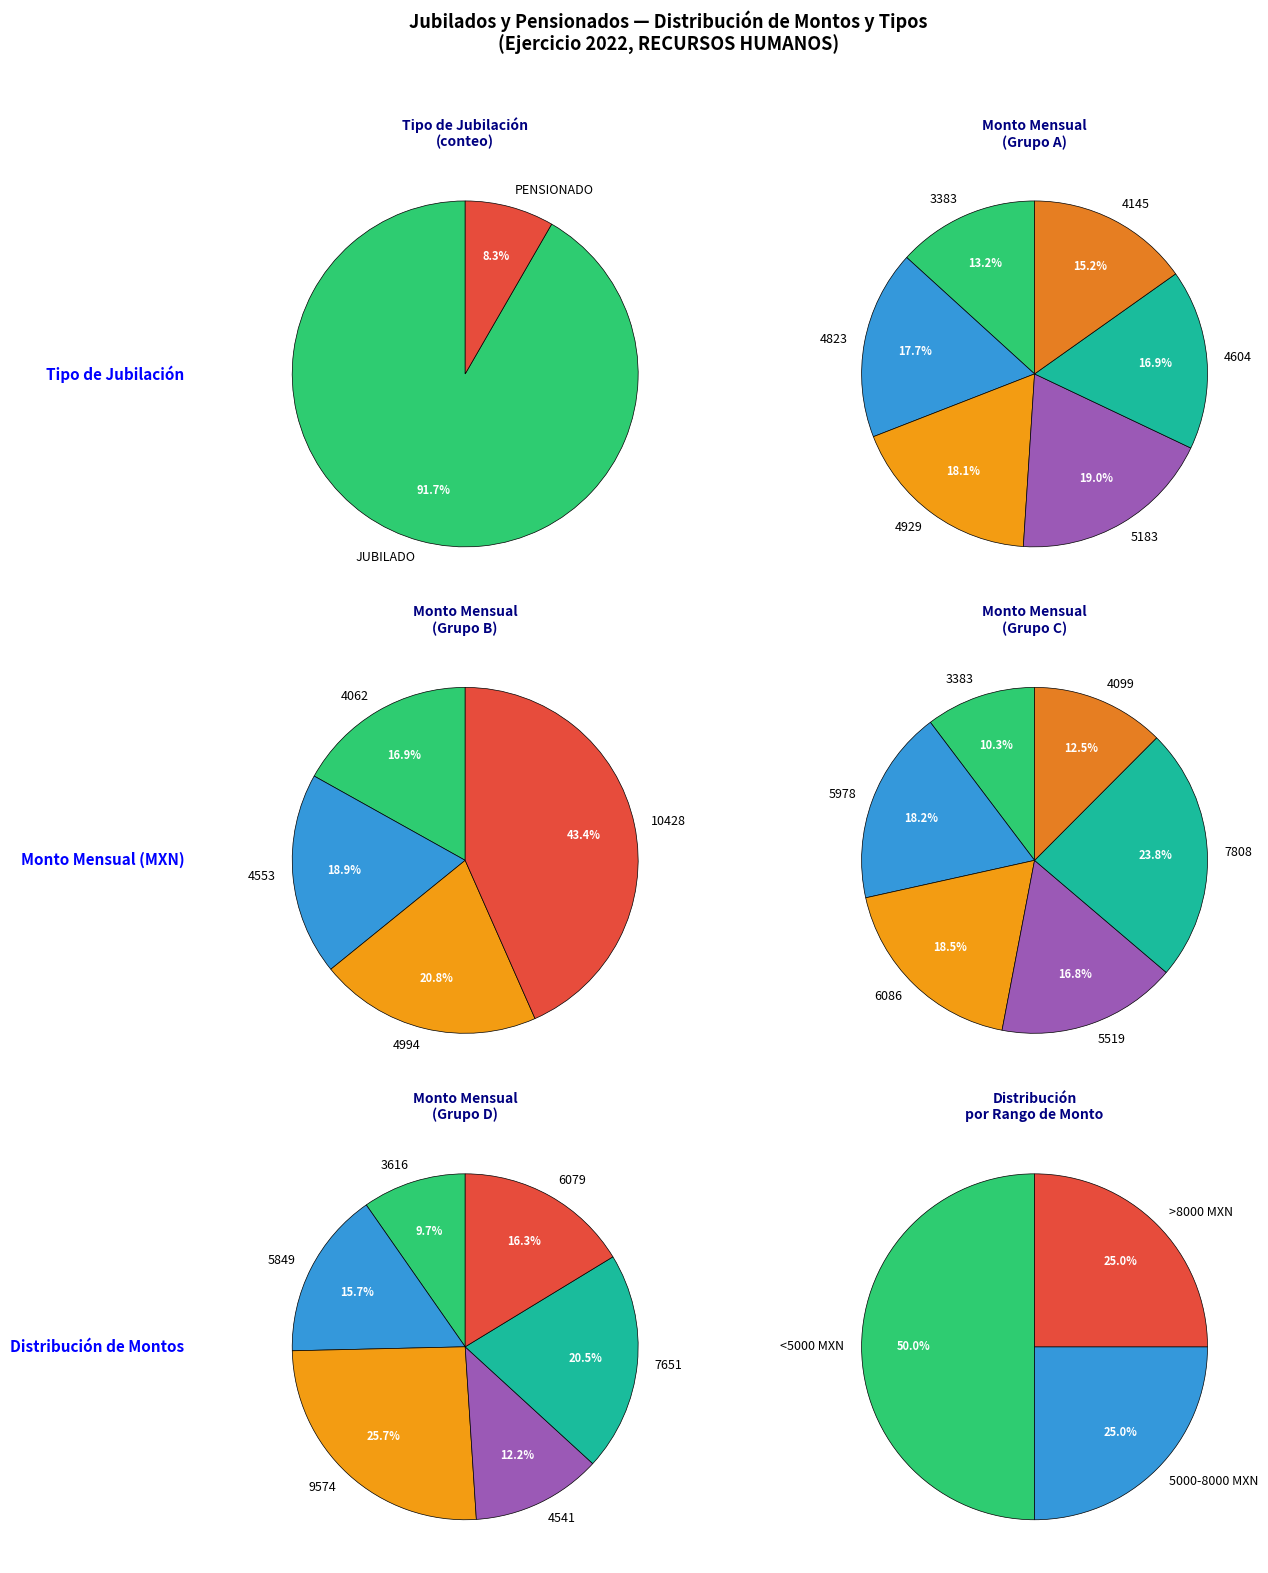

Does any single category account for the majority?

No